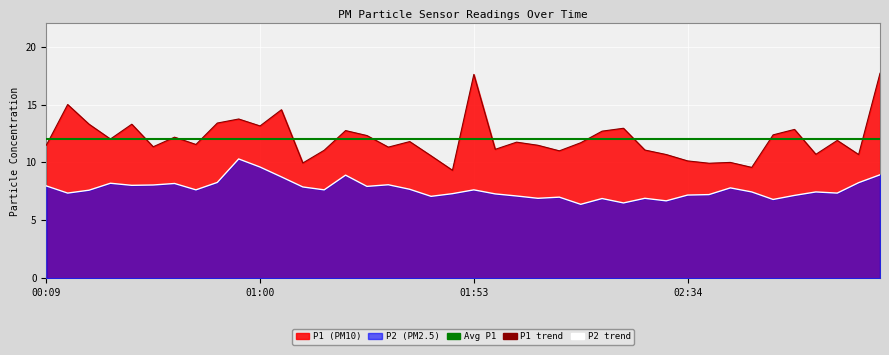

What is the maximum value for P1?

17.7